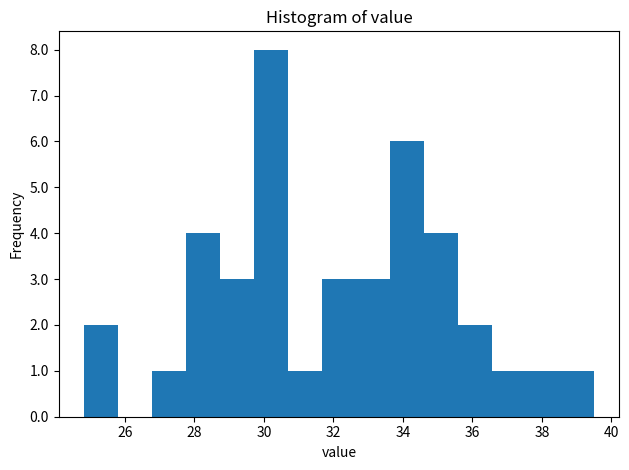

Reading left to right, transcribe this chart: for each bar, give the range it covers on the x-axis and its height. Neither the bar edges nor the heights are printed on the chart, so give them approximately, as read against the axes.

24.8 to 25.8: 2
25.8 to 26.8: 0
26.8 to 27.8: 1
27.8 to 28.8: 4
28.8 to 29.8: 3
29.8 to 30.6: 8
30.6 to 31.6: 1
31.6 to 32.6: 3
32.6 to 33.6: 3
33.6 to 34.6: 6
34.6 to 35.6: 4
35.6 to 36.6: 2
36.6 to 37.6: 1
37.6 to 38.6: 1
38.6 to 39.6: 1